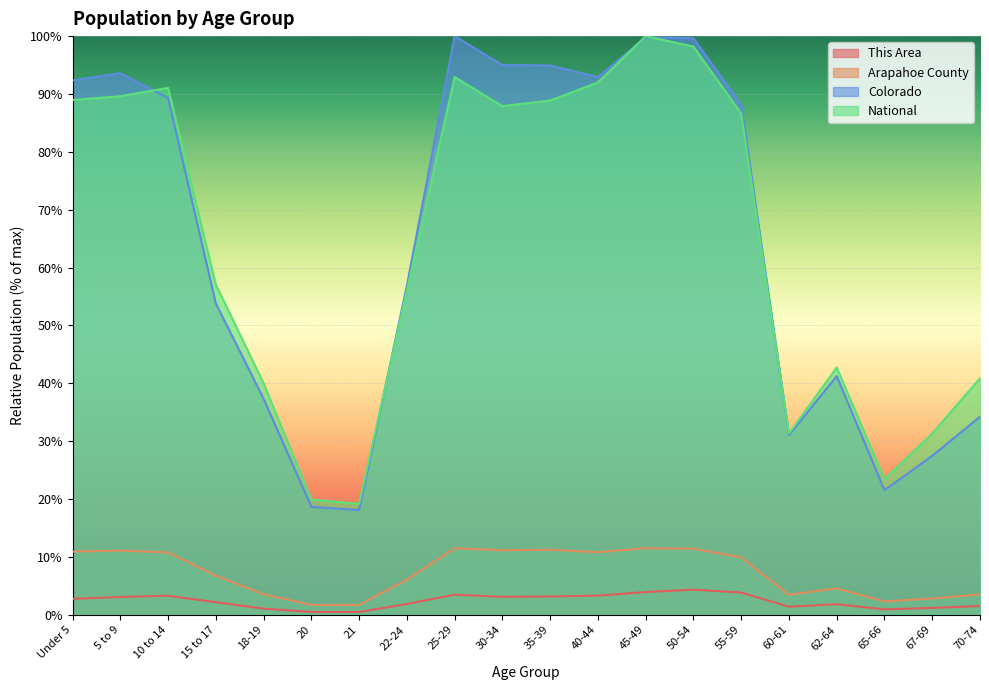

Which series changed the most between 5 to 9 and 21?

Colorado